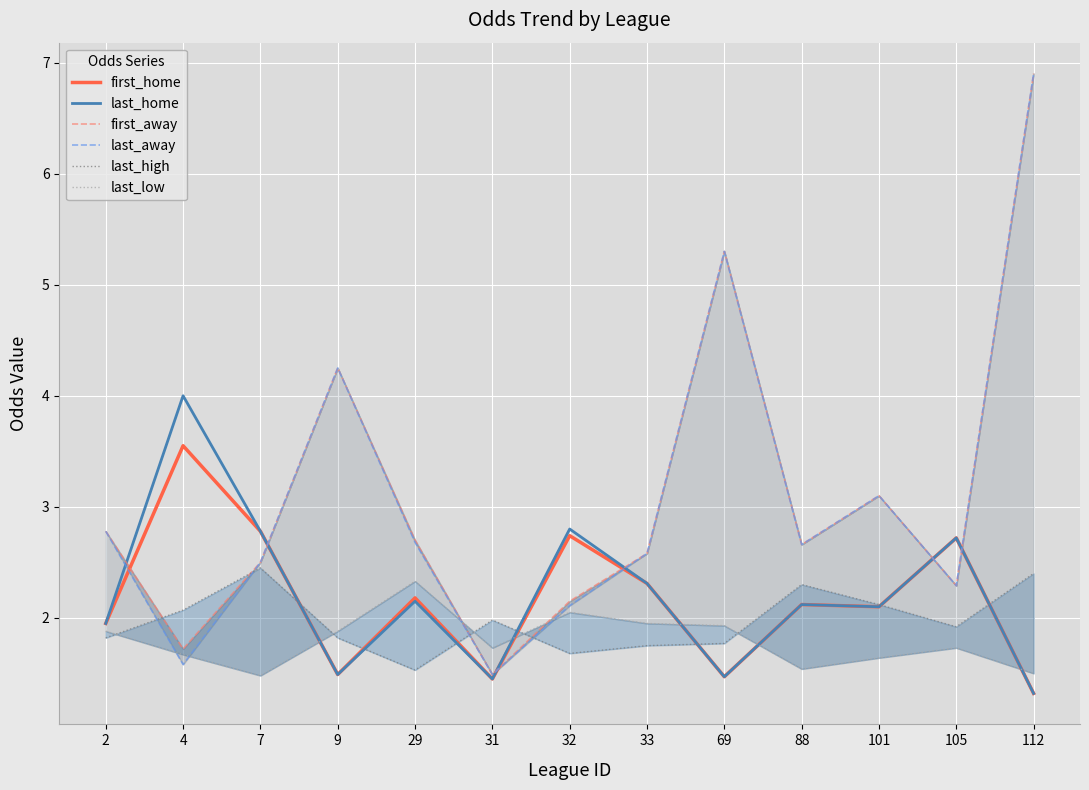

What is the sum of all last_home values?

28.7